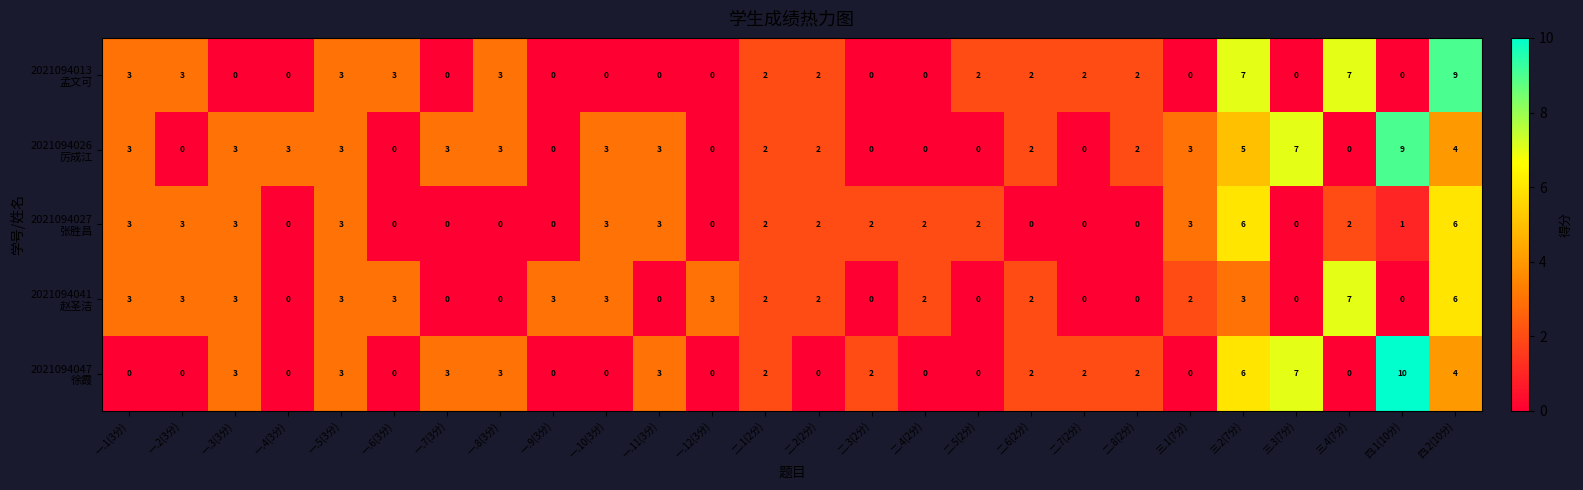

What is the total value across all series at 二.6(2分)?

8